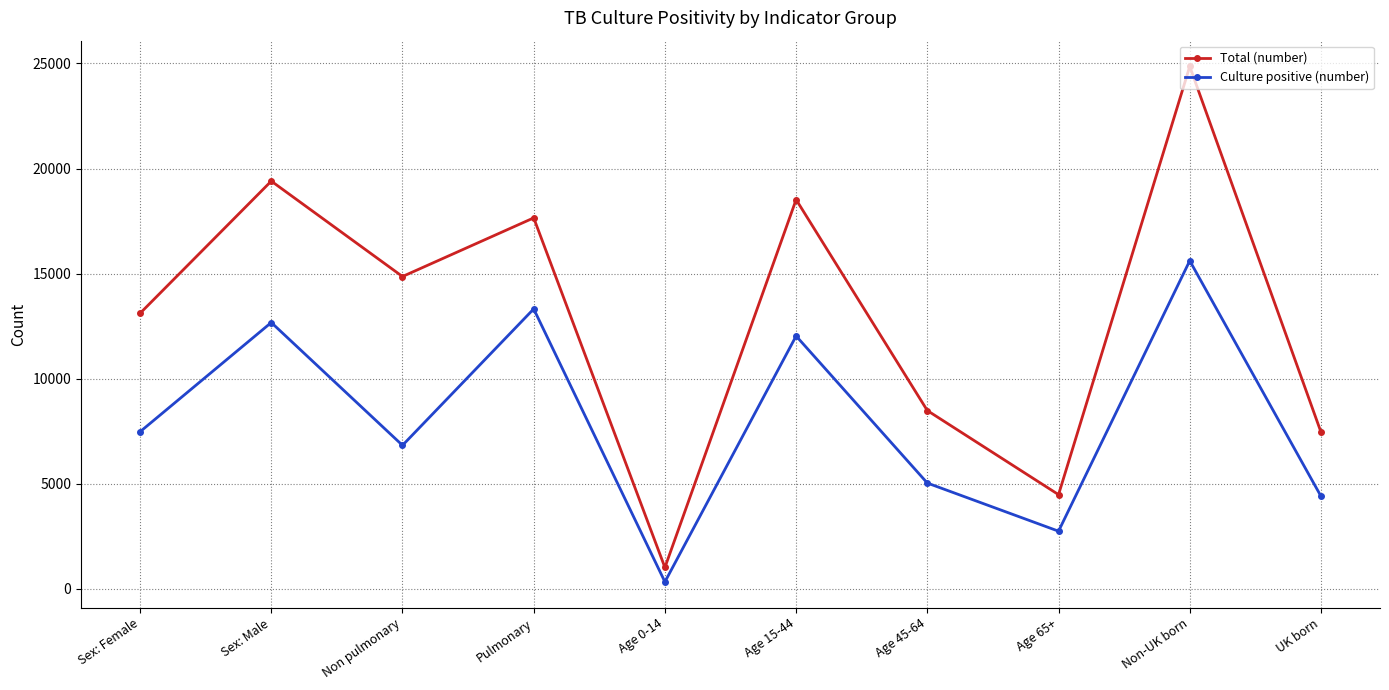

Rank the series by their average value, from lowest to highest.

Culture positive (number), Total (number)